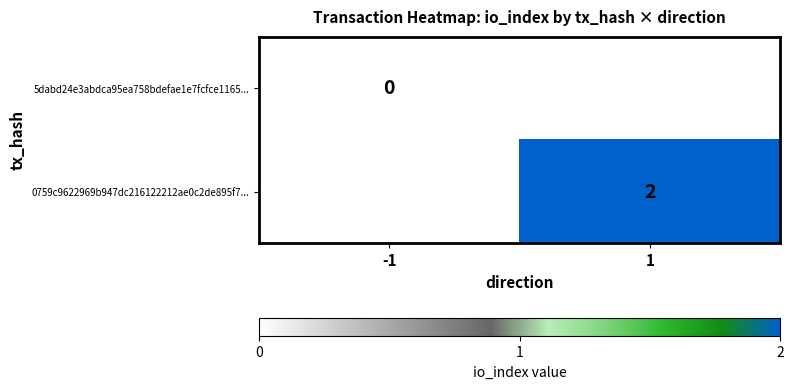

Is the value of 0759c9622969b947dc216122212ae0c2de895f7... at 1 greater than the value of 5dabd24e3abdca95ea758bdefae1e7fcfce1165... at -1?

Yes